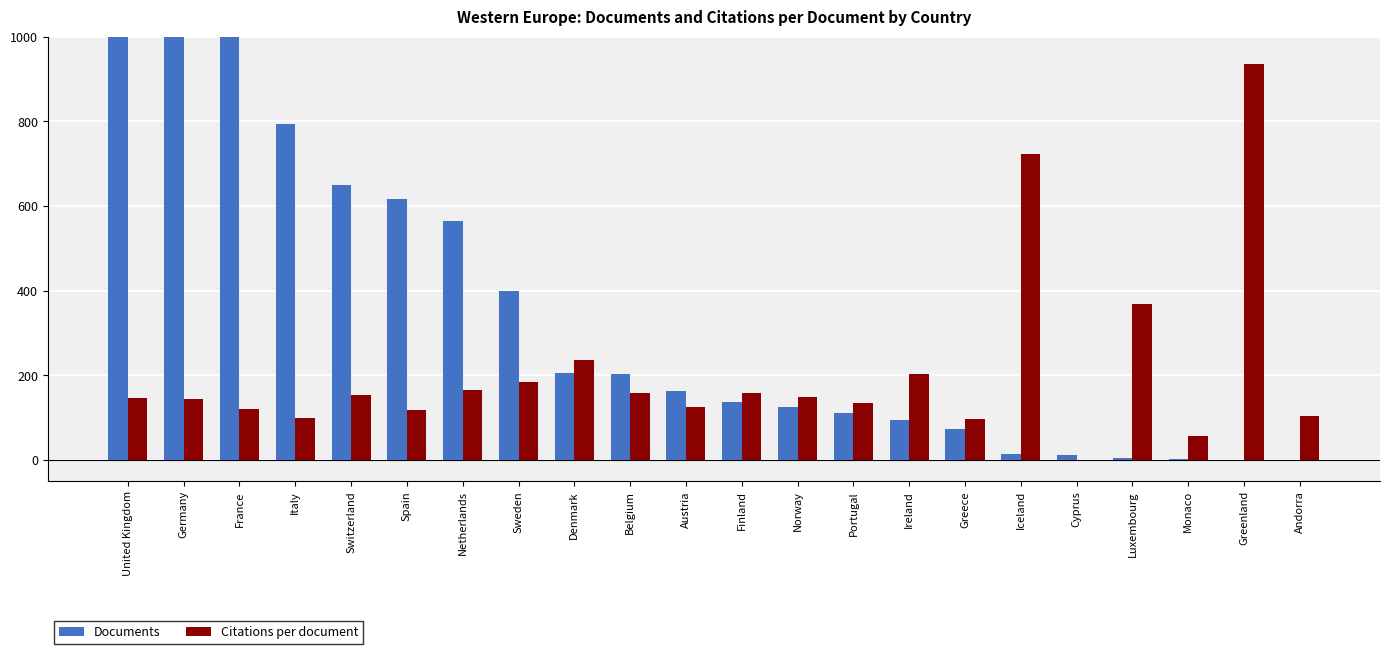

Is the value of Documents at Austria greater than the value of Citations per document at Greenland?

No